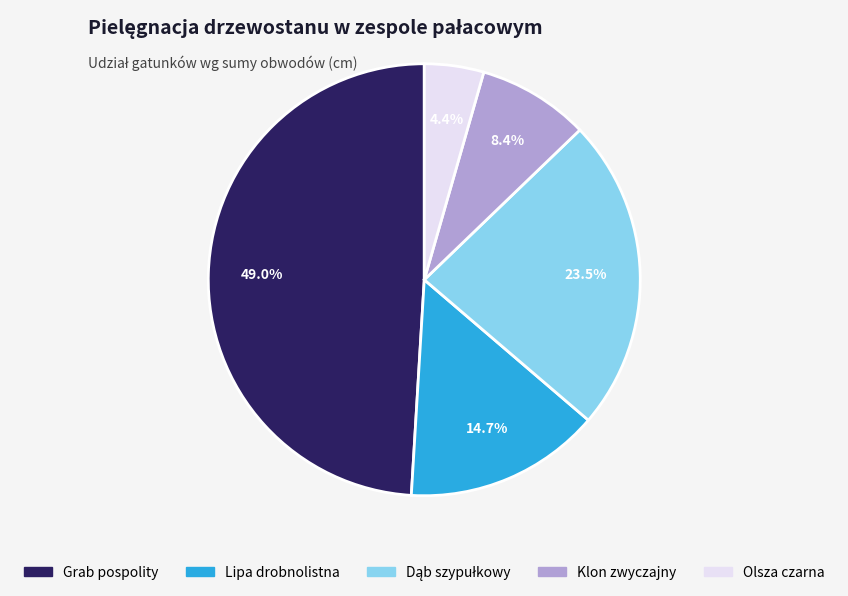

Is there any slice that represents more than half of the pie?

No